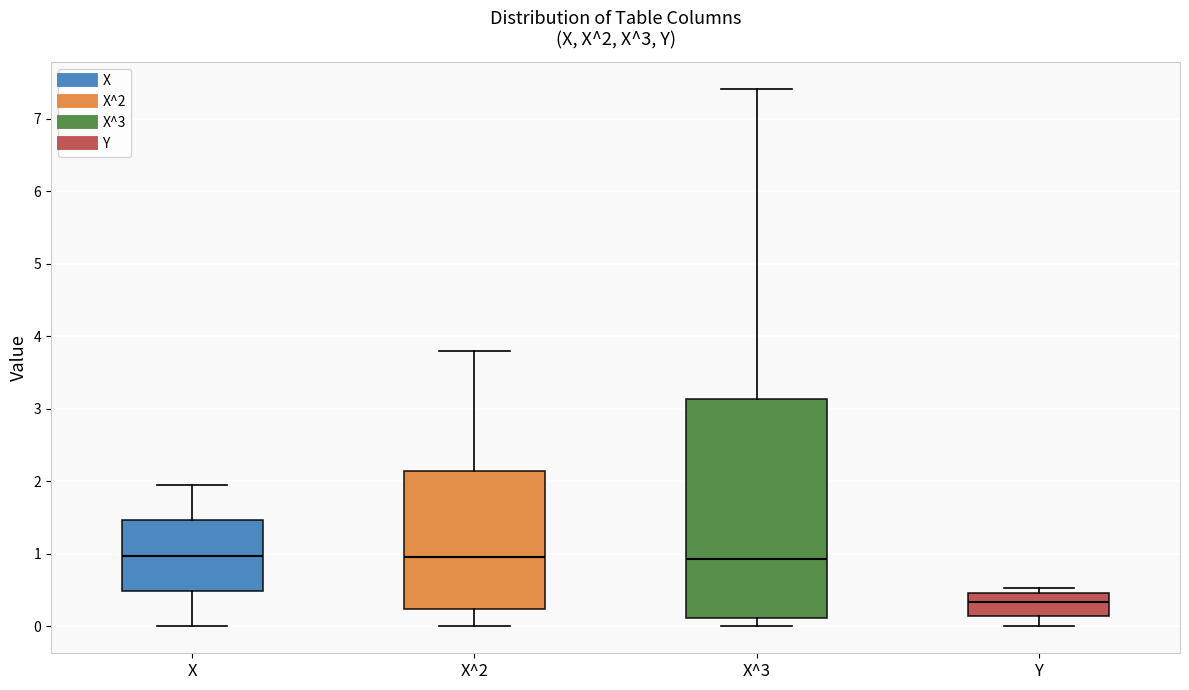

Which box is the tallest, from its lower edge to its upper edge?

X^3